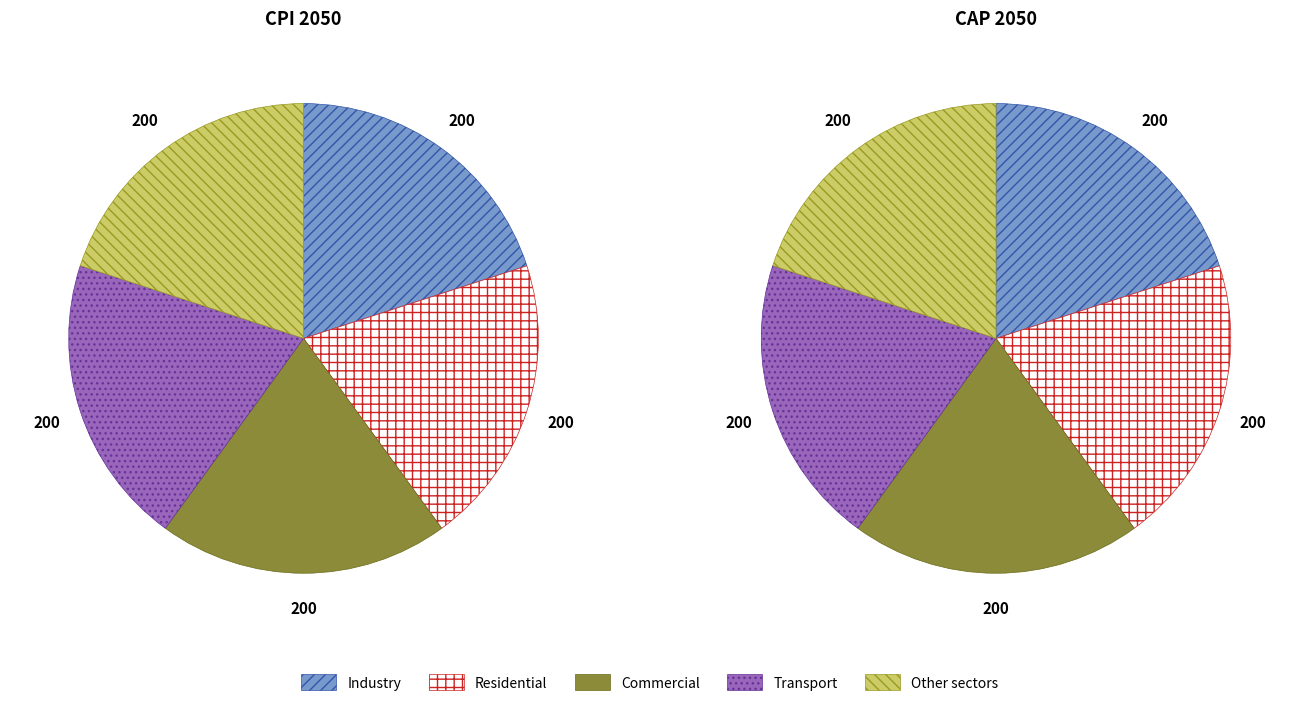

To the nearest percent, what is the combined percentage of 2 and 3?

40%